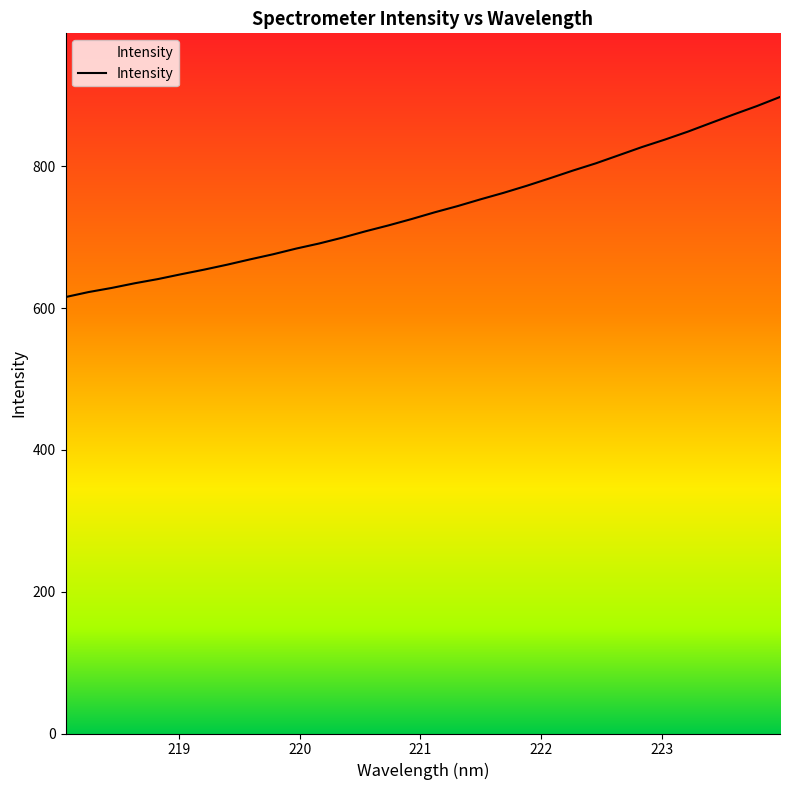

List the labels in order of value, smallest first.

218.0596, 218.2508, 218.442, 218.6332, 218.8244, 219.0156, 219.2067, 219.3979, 219.589, 219.7801, 219.9712, 220.1623, 220.3533, 220.5444, 220.7354, 220.9264, 221.1174, 221.3083, 221.4993, 221.6902, 221.8812, 222.0721, 222.263, 222.4538, 222.6447, 222.8355, 223.0264, 223.2172, 223.408, 223.5987, 223.7895, 223.9802